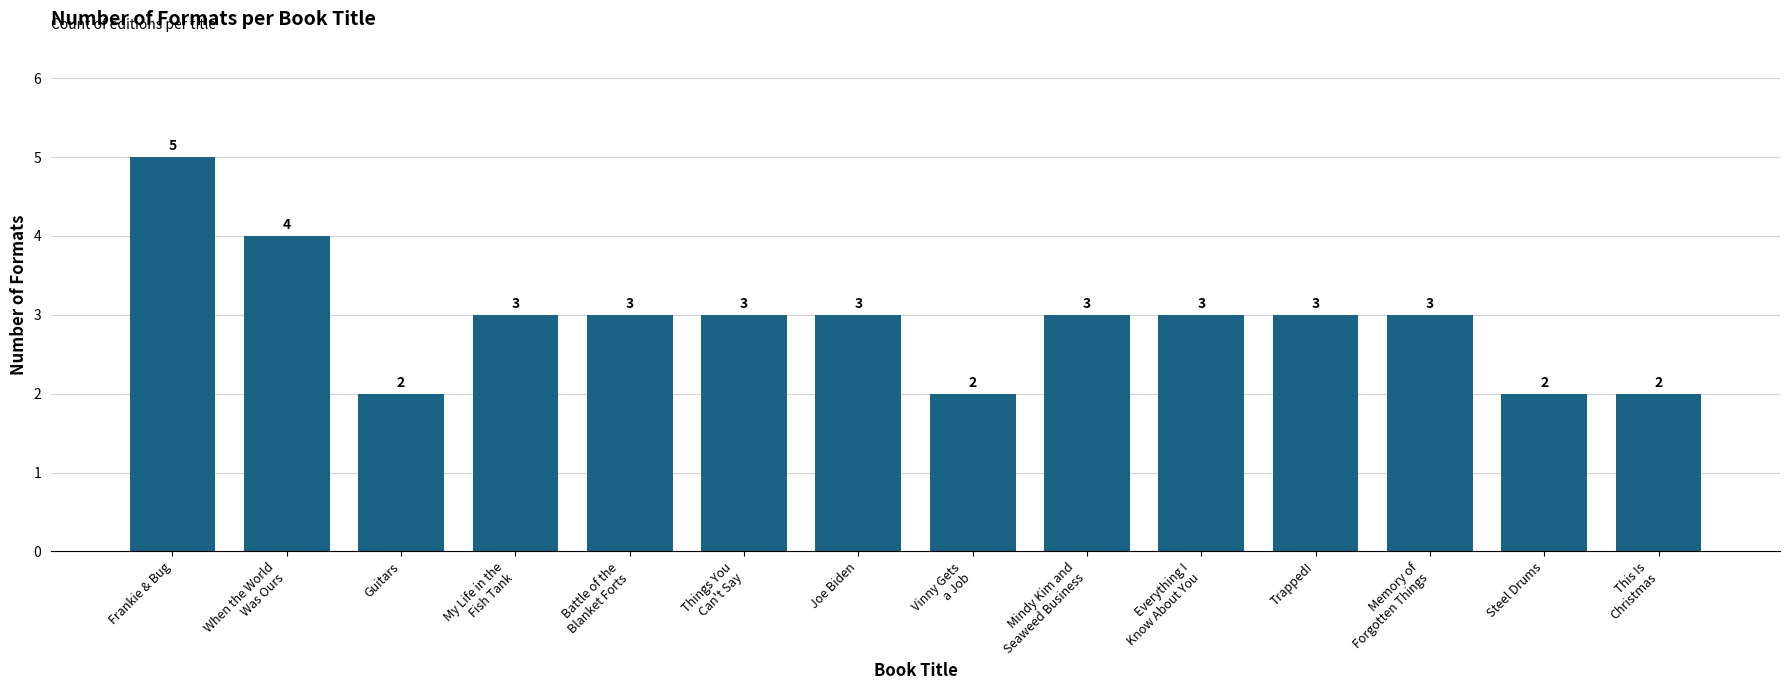

What is the ratio of the value at Vinny Gets
a Job to the value at My Life in the
Fish Tank?

0.7